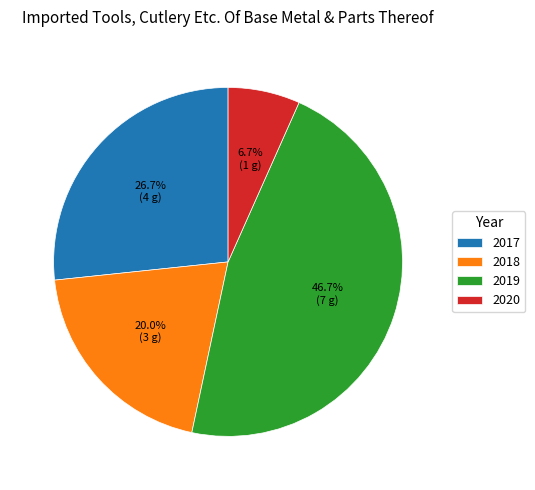

True or false: 2017 accounts for 41% of the total.

False